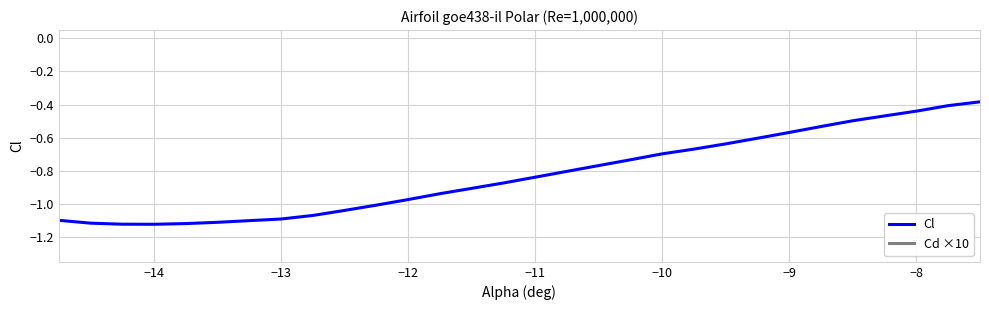

At how many categories does at least one series exceed 0?

30